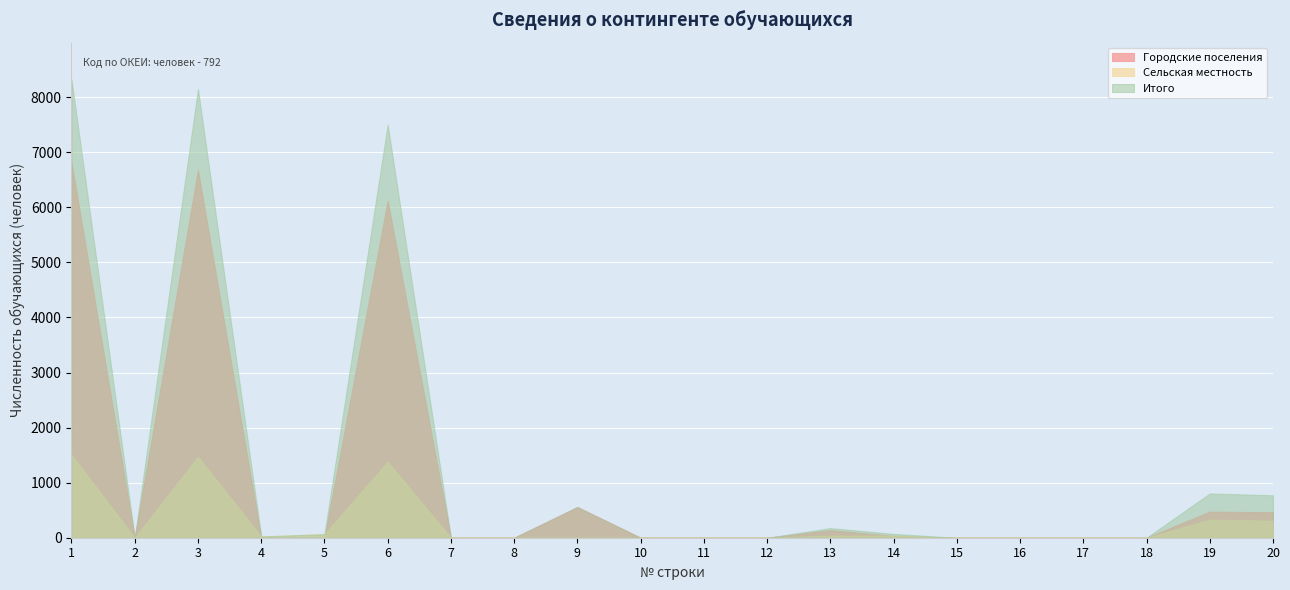

Rank the series by their average value, from highest to lowest.

Итого, Городские поселения, Сельская местность